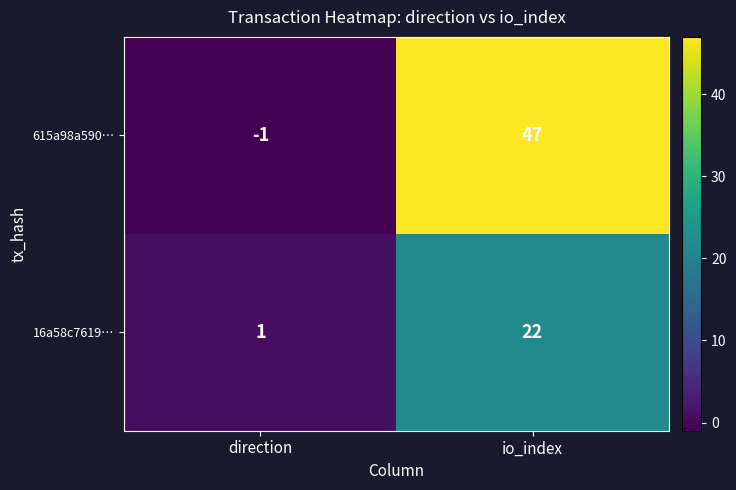

At how many categories does at least one series exceed 2?

1